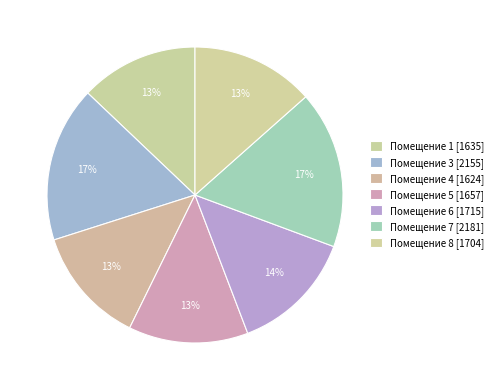

Count the number of slices in the pie.

7